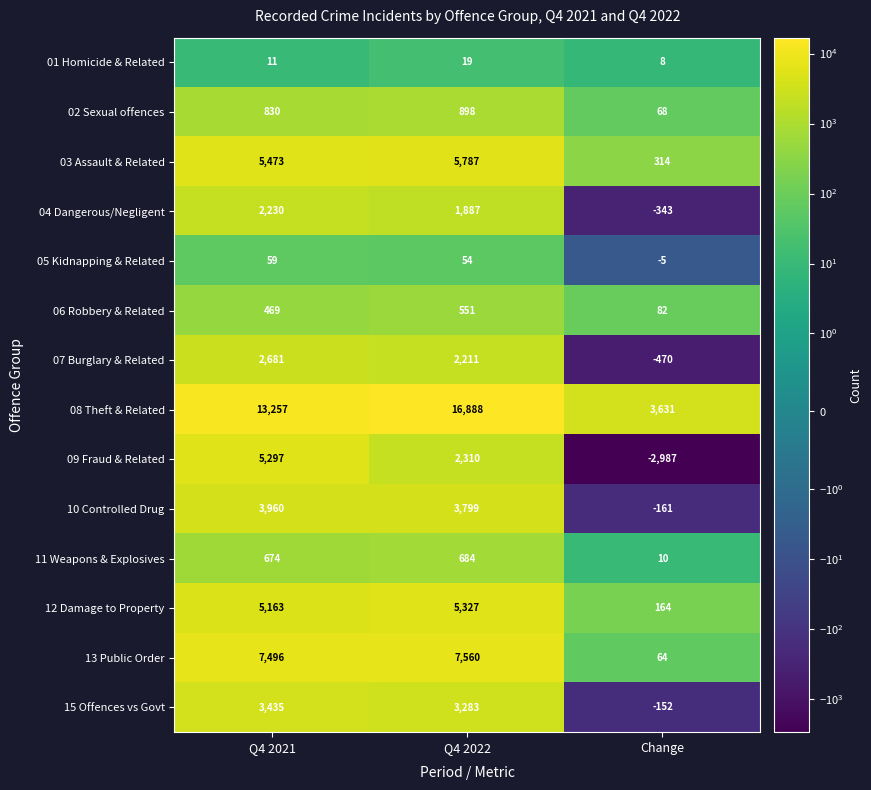

How many distinct data groups are displayed?

14